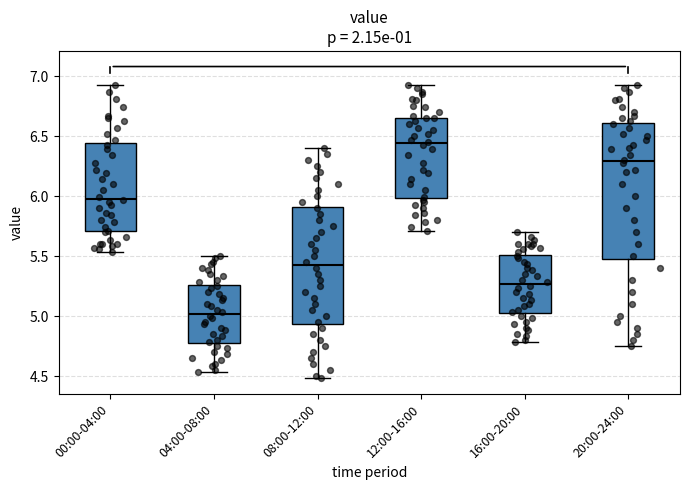

Reading left to right, transcribe this box plot: for each box, give where its median line is, the range the box spans, and where its two whiskers end, as read against the y-axis. The values are not printed on the chart, so give them approximately, as read against the axis.

00:00-04:00: median 6.00, box 5.70 to 6.45, whiskers 5.55 to 6.95
04:00-08:00: median 5.00, box 4.75 to 5.25, whiskers 4.55 to 5.50
08:00-12:00: median 5.45, box 4.95 to 5.90, whiskers 4.50 to 6.40
12:00-16:00: median 6.45, box 6.00 to 6.65, whiskers 5.70 to 6.95
16:00-20:00: median 5.25, box 5.00 to 5.50, whiskers 4.80 to 5.70
20:00-24:00: median 6.30, box 5.50 to 6.60, whiskers 4.75 to 6.95